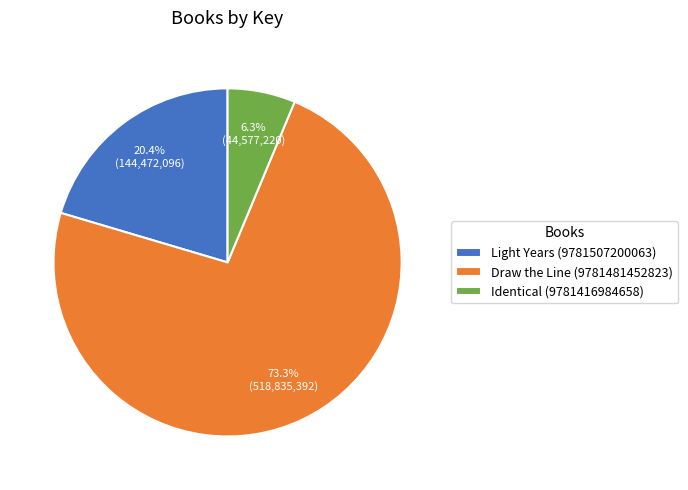

Is there any slice that represents more than half of the pie?

Yes